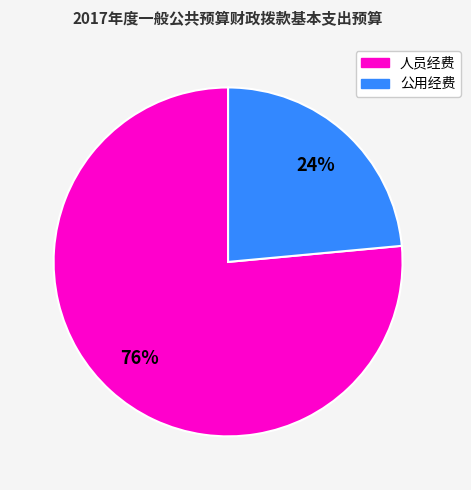

Between 人员经费 and 公用经费, which is larger?

人员经费